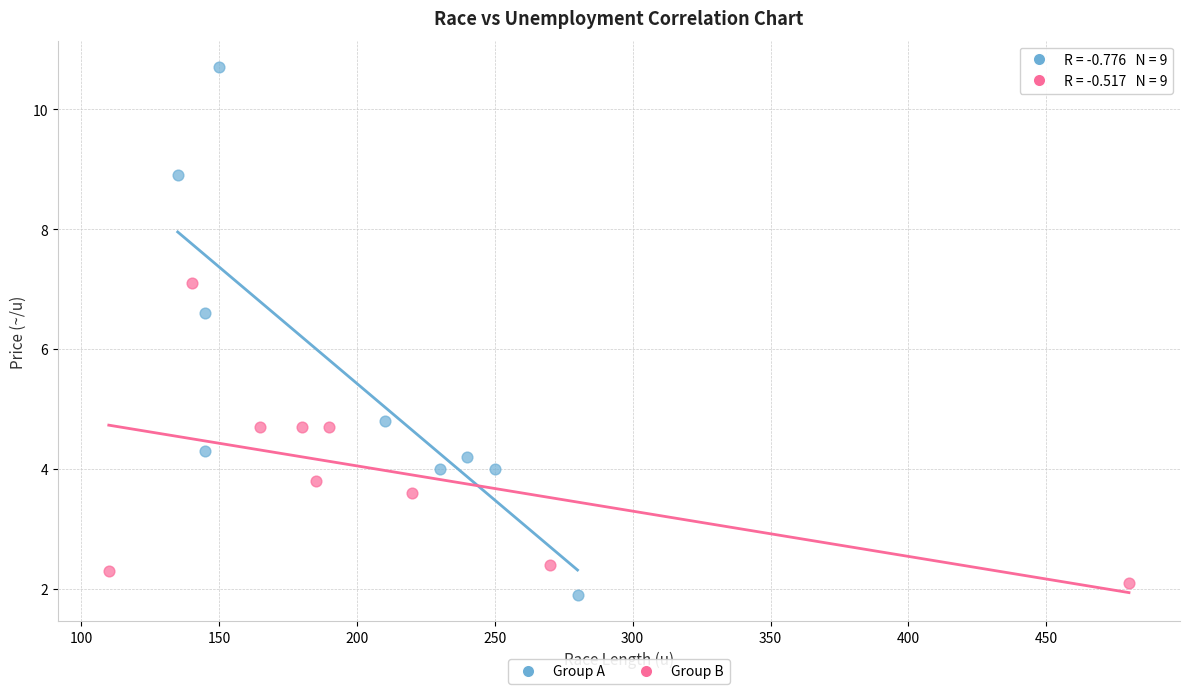

Which series contains the highest Y value?

Group A